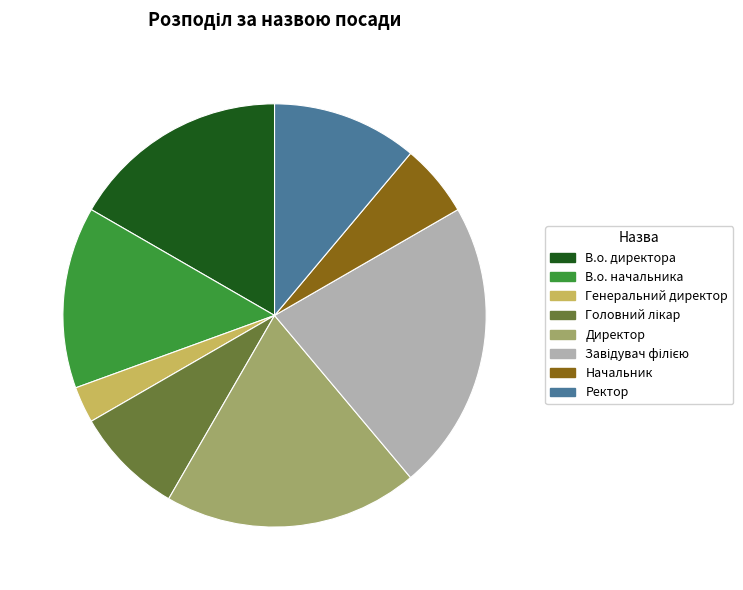

Count the number of slices in the pie.

8